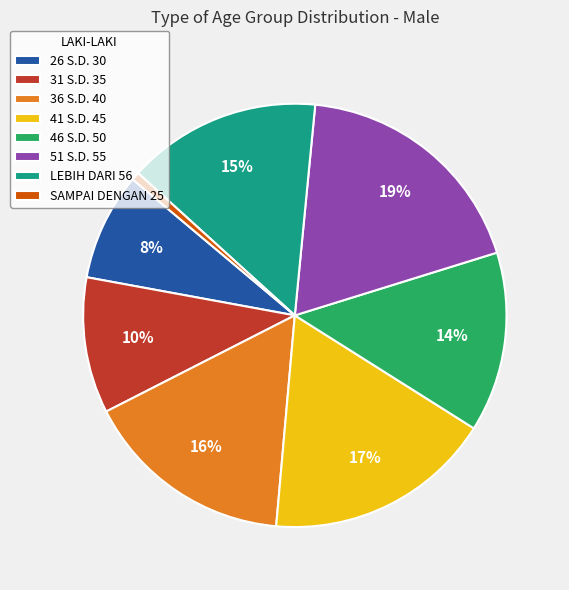

Count the number of slices in the pie.

8